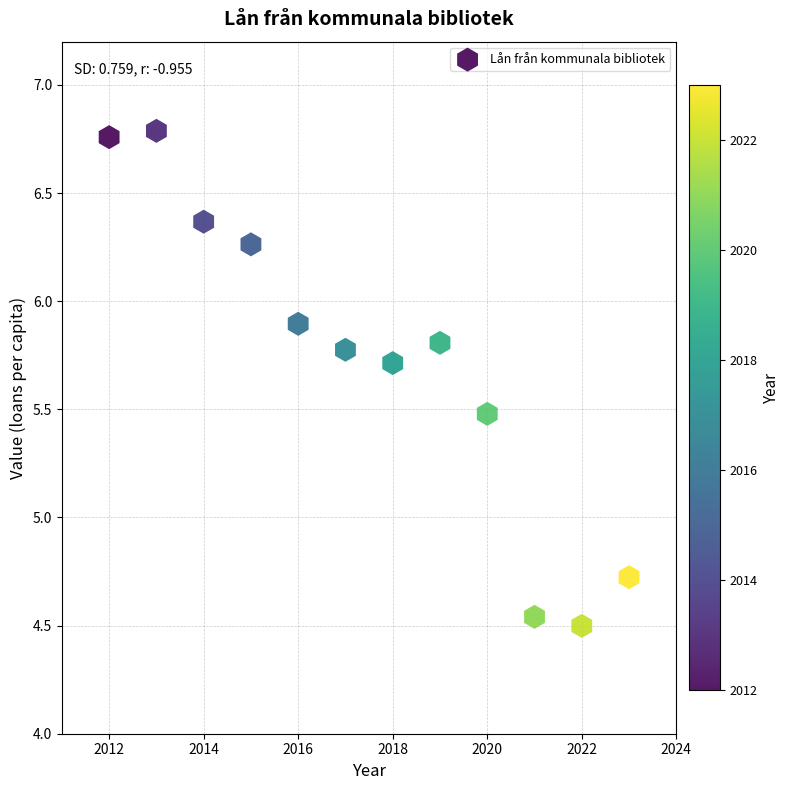

What Y value in the scatter plot is closest to 5?

4.7